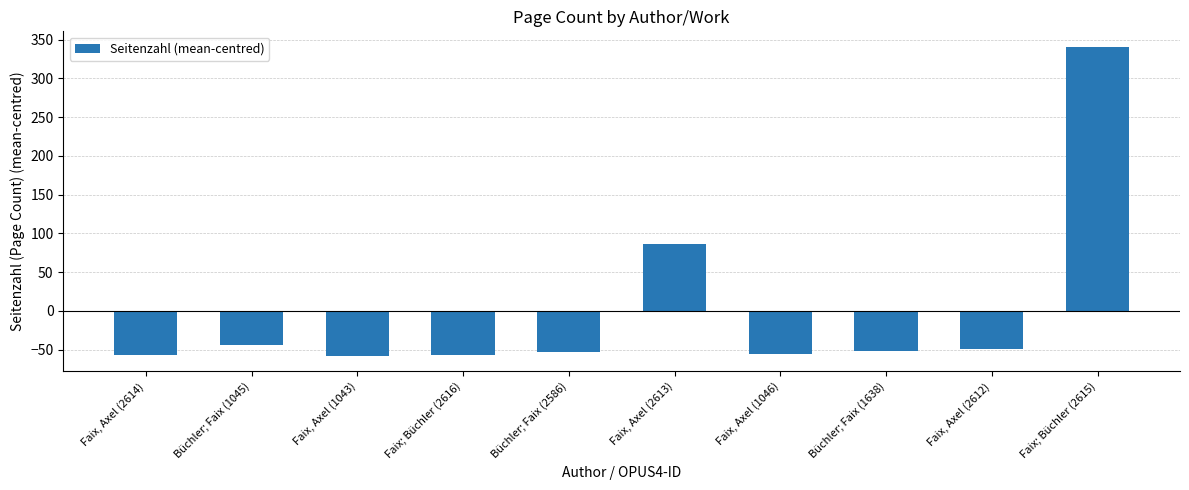

At which label does the data first exceed -52?

Büchler; Faix (1045)